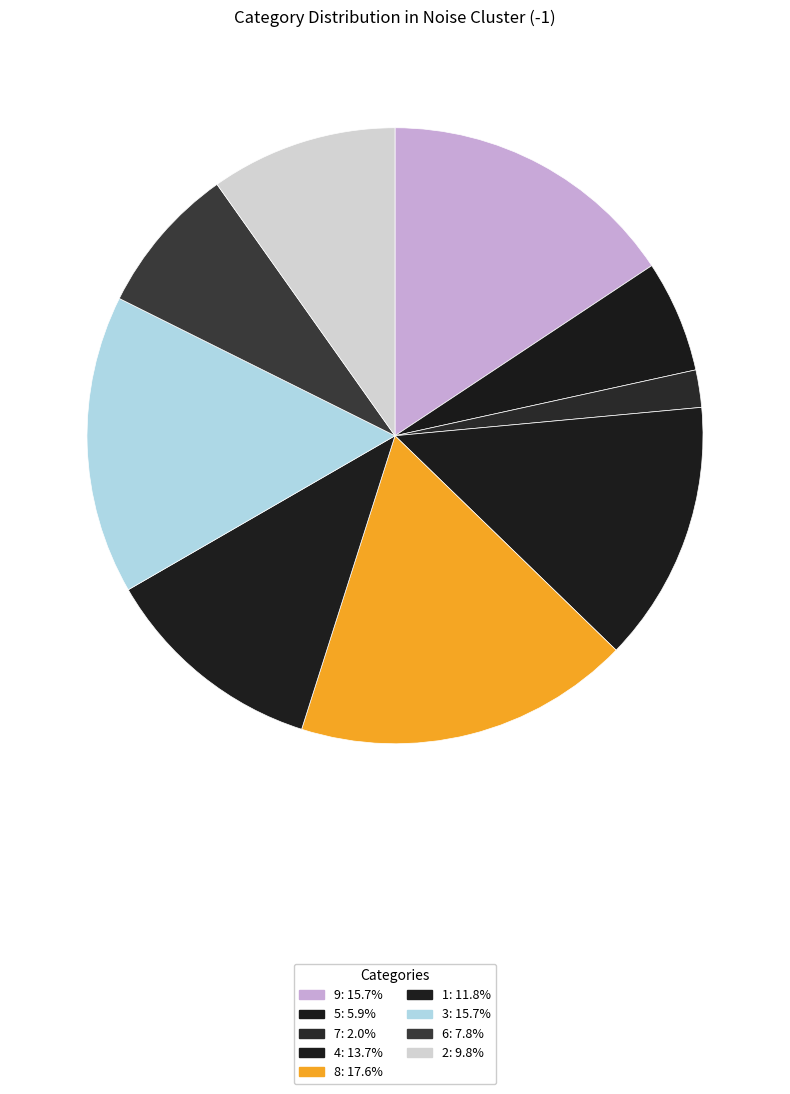

Which category has the biggest portion of the pie?

8